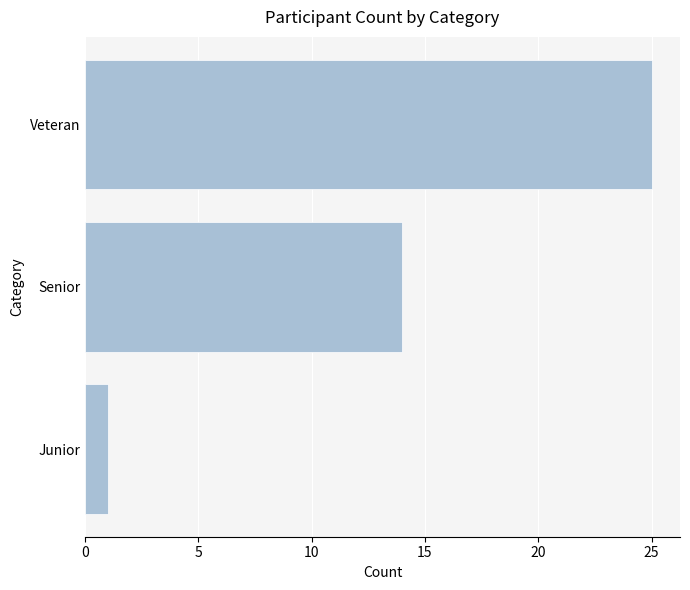

How many values are below 14?

1